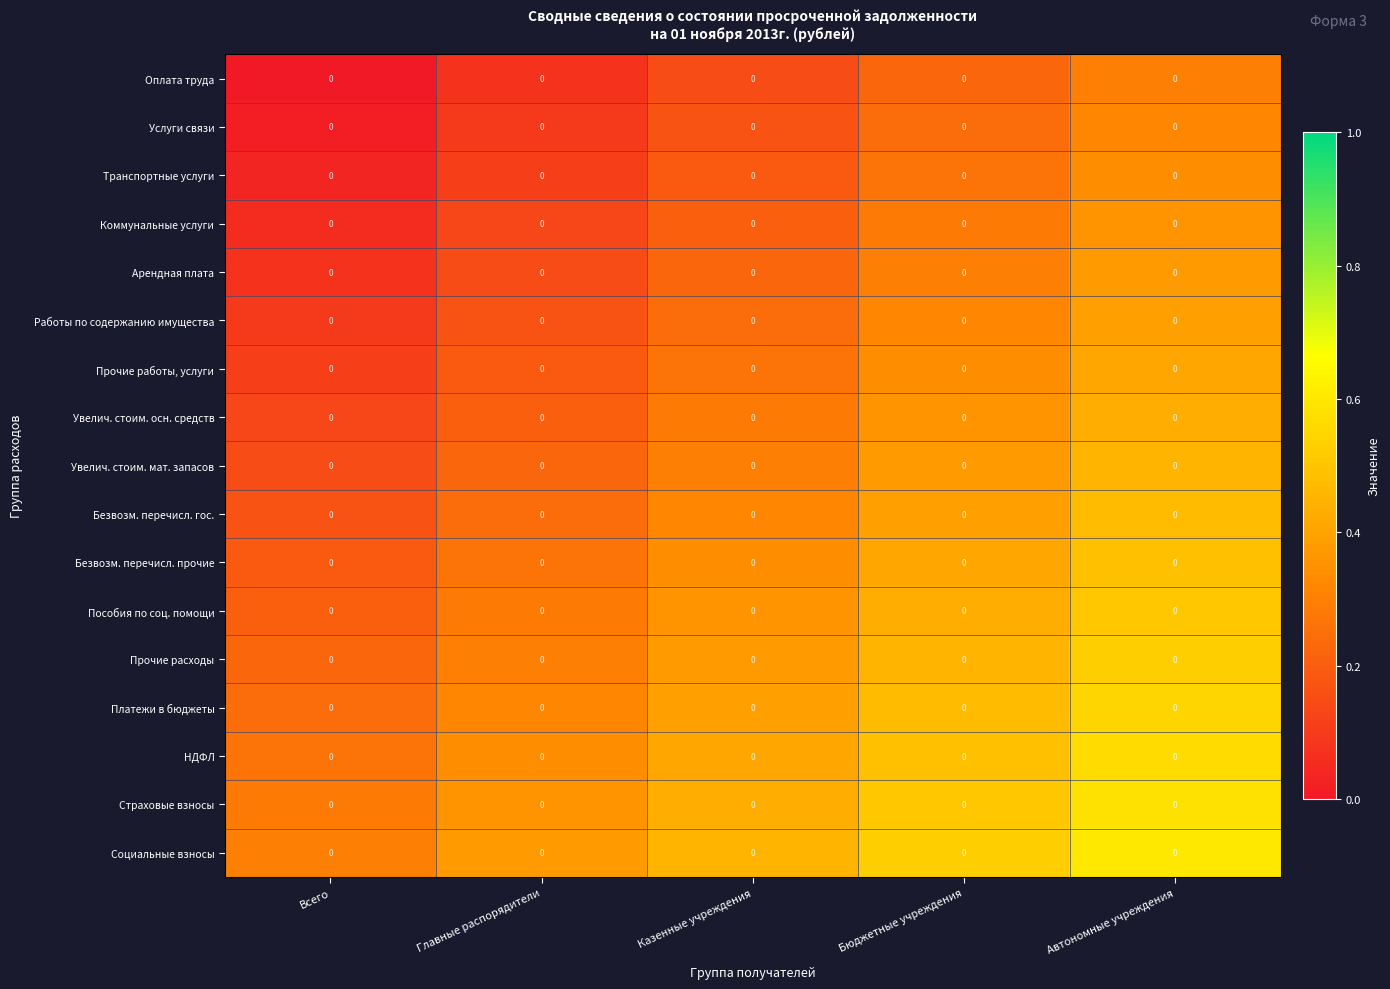

What is the average value of the Увелич. стоим. осн. средств series?

0.3